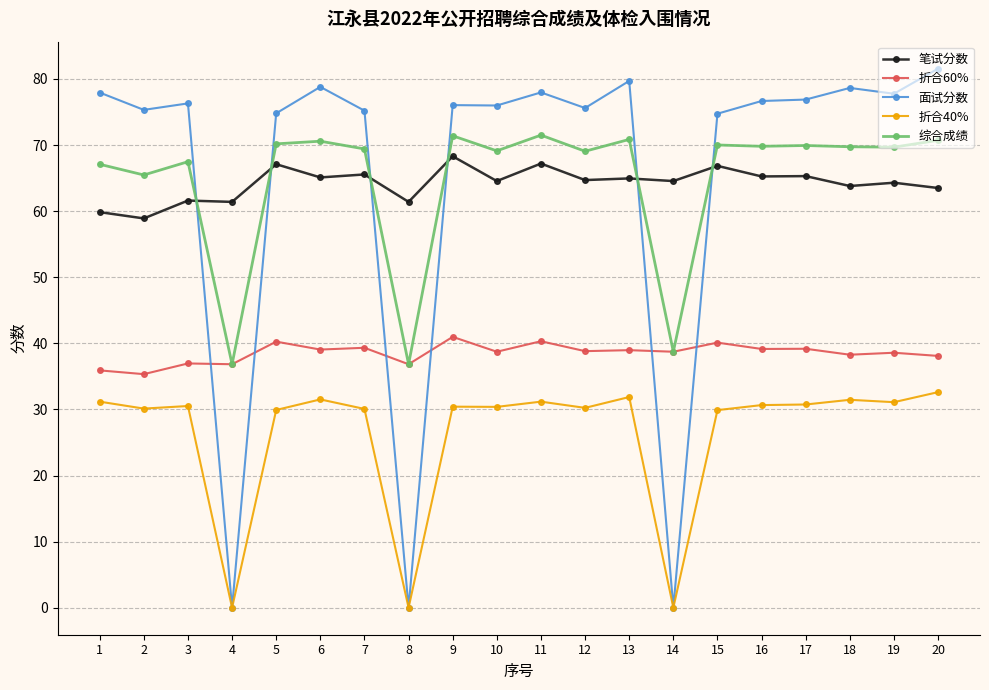

What is the lowest value of the 笔试分数 series?

58.9